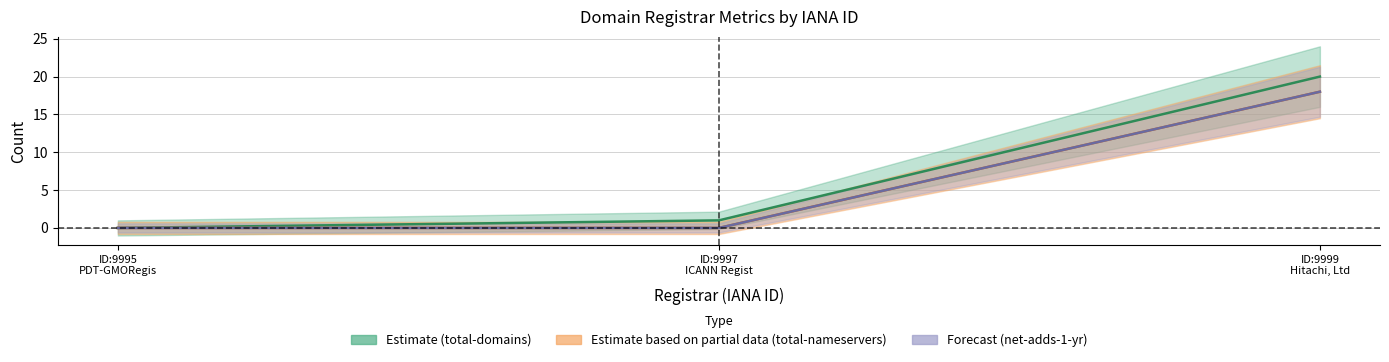

Which series has the largest range (max minus min)?

total-domains